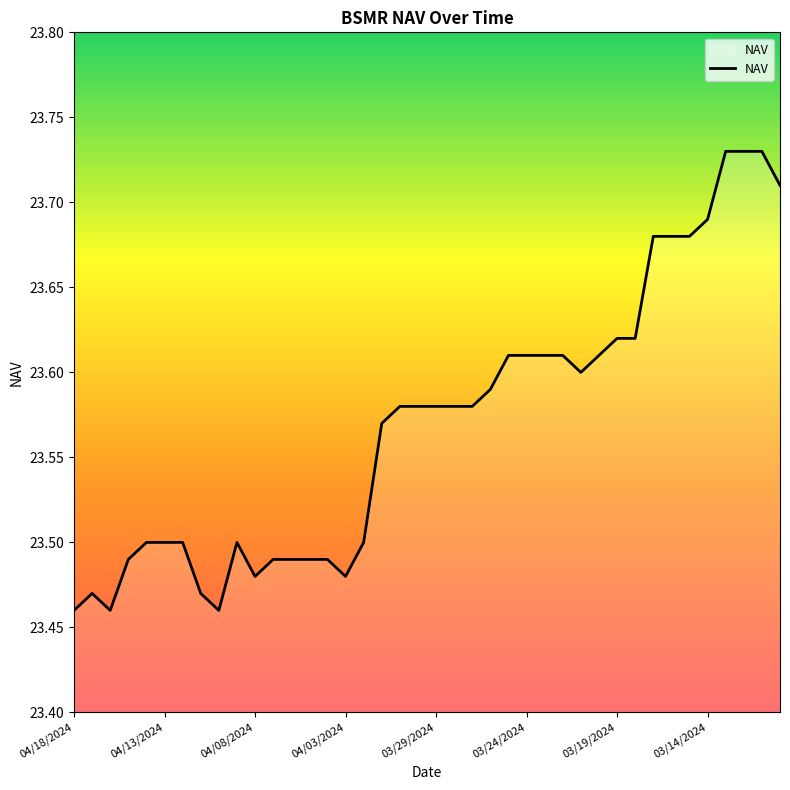

What is the difference between the maximum and minimum values?

0.3